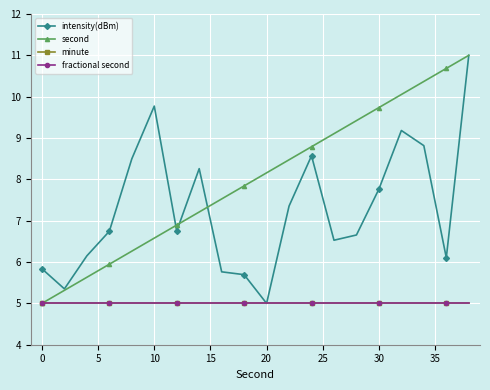

True or false: second has more than 0 interior local peaks.

False